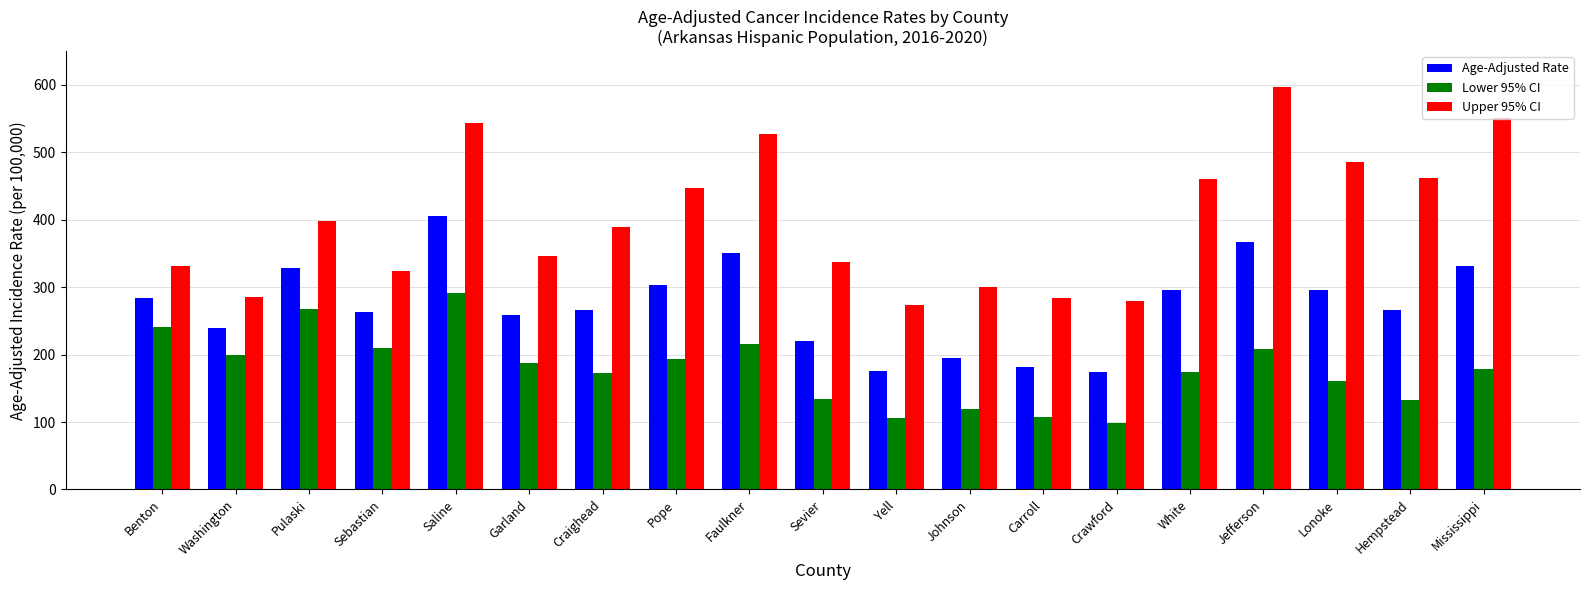

How many bars are there in total?

57